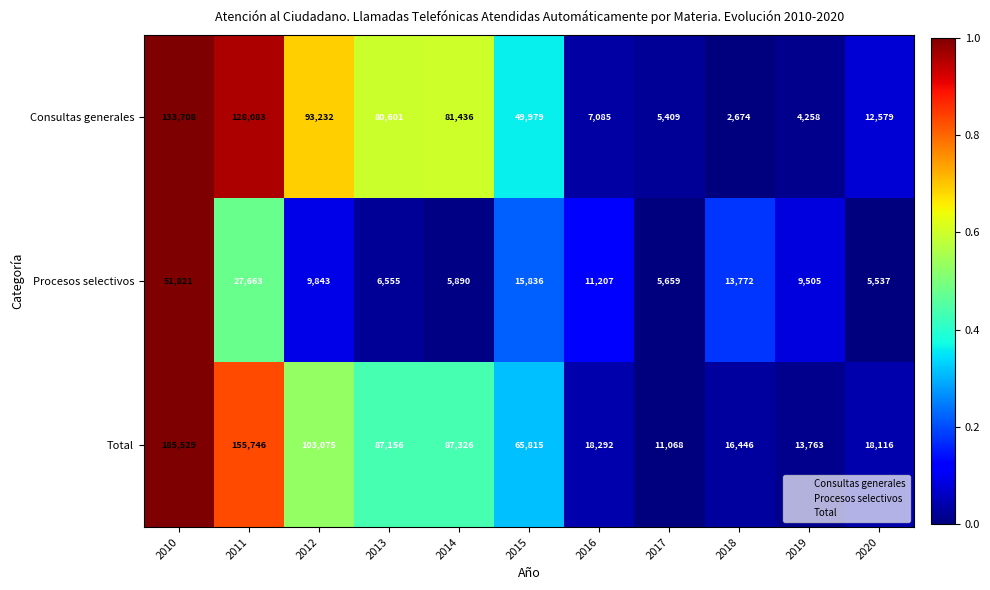

What is the difference between the highest and lowest values at 2018?

13772